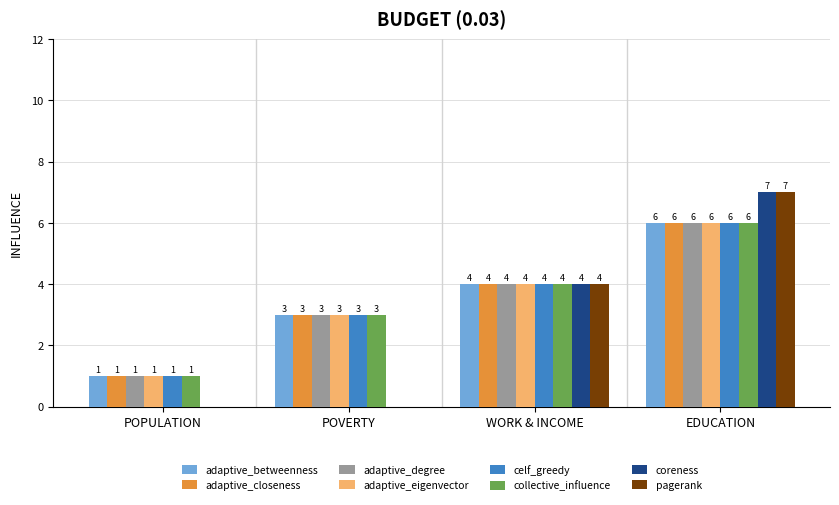

The adaptive_closeness series shows 7 at WORK & INCOME. True or false?

False